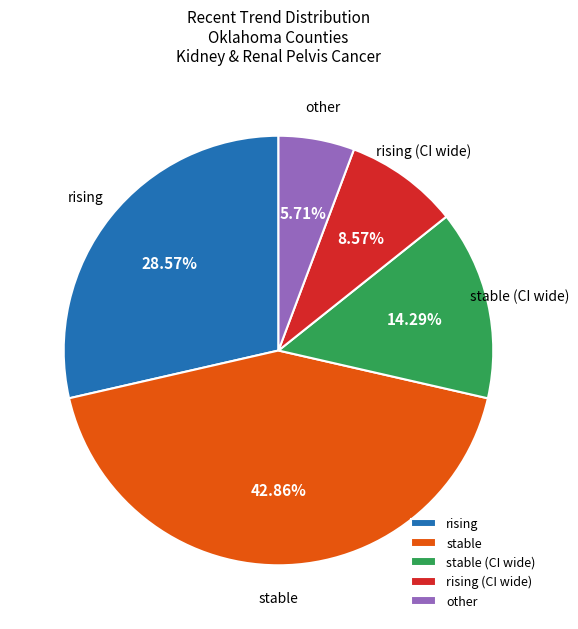

Rank the categories by value from highest to lowest.

stable, rising, stable (CI wide), rising (CI wide), other